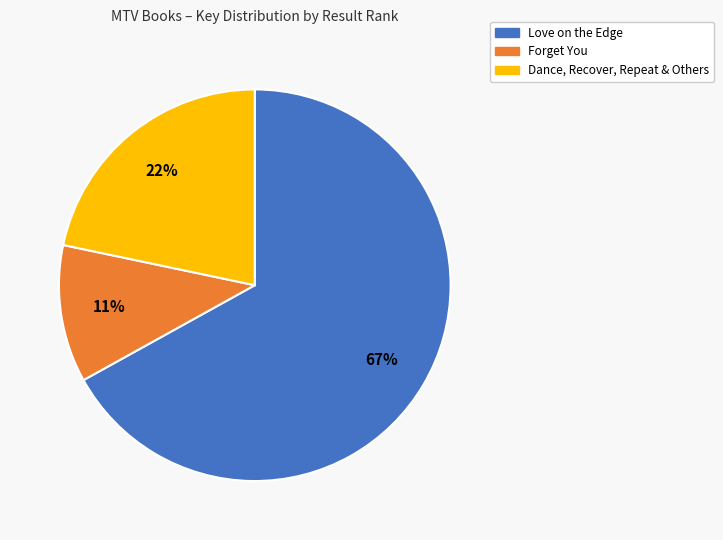

To the nearest percent, what is the difference between the largest and smallest slice percentages?

56%